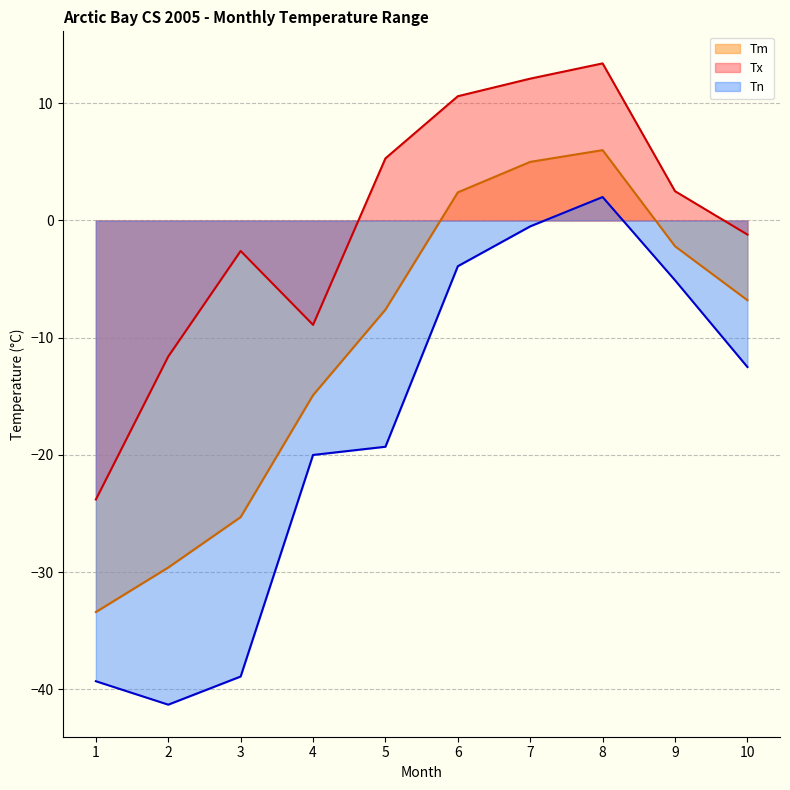

Reading left to right, what are all the values shown in this chart?

Tm: 1=-33.4	2=-29.6	3=-25.3	4=-14.9	5=-7.6	6=2.4	7=5.0	8=6.0	9=-2.2	10=-6.8
Tx: 1=-23.8	2=-11.6	3=-2.6	4=-8.9	5=5.3	6=10.6	7=12.1	8=13.4	9=2.5	10=-1.2
Tn: 1=-39.3	2=-41.3	3=-38.9	4=-20.0	5=-19.3	6=-3.9	7=-0.5	8=2.0	9=-5.1	10=-12.5